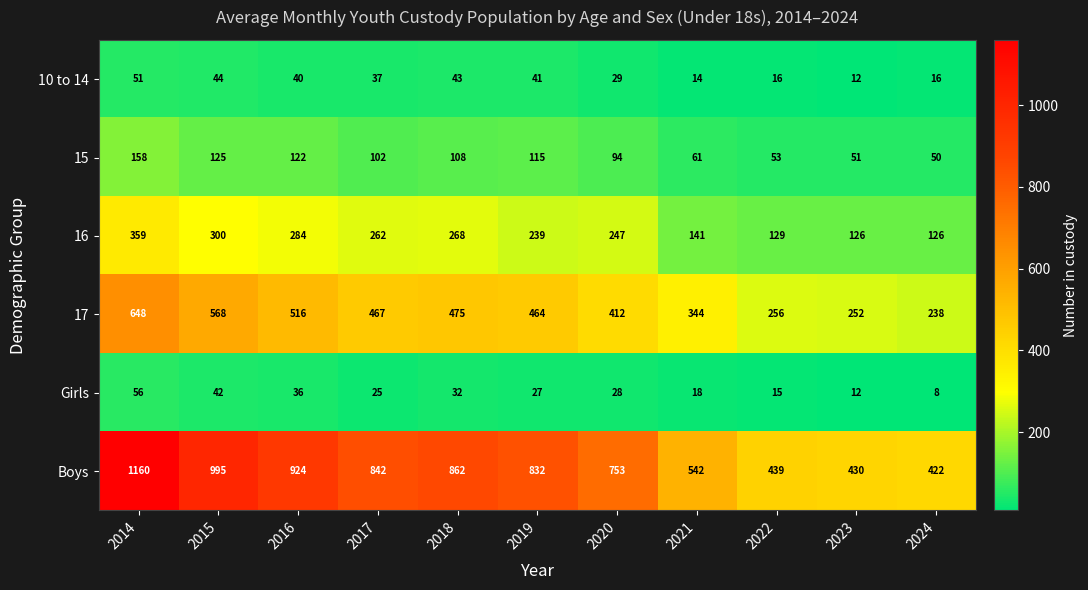

Count the number of categories in the chart.

11